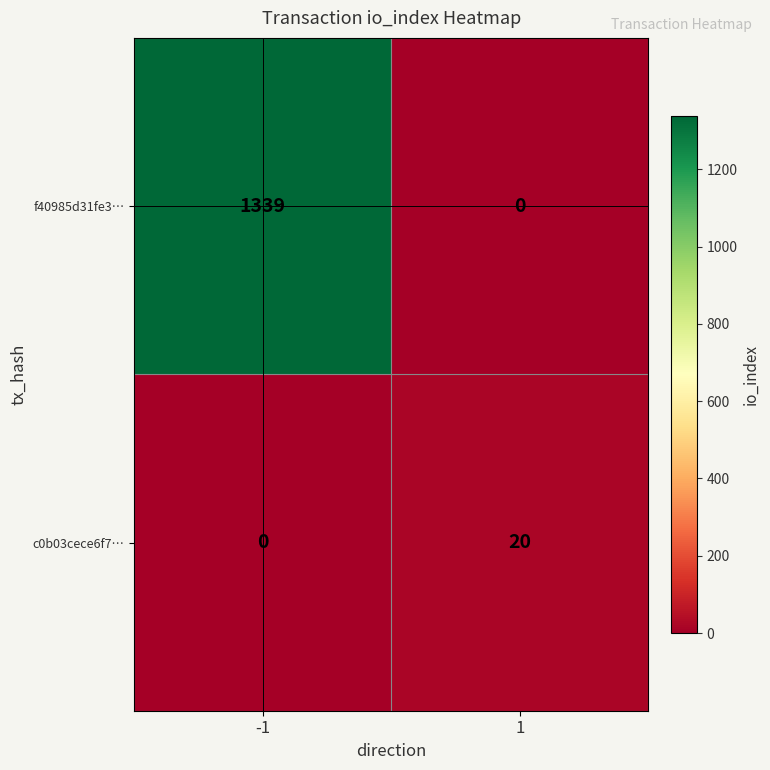

Which series changed the most between -1 and 1?

f40985d31fe3…